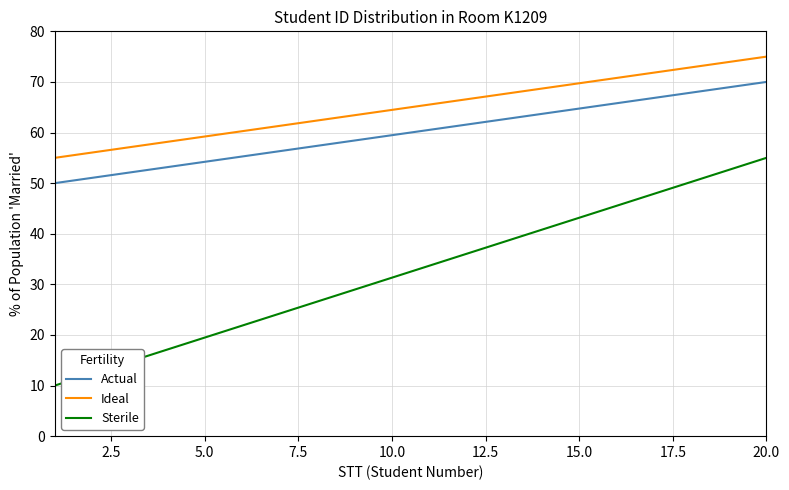

Rank the series by their average value, from lowest to highest.

Sterile, Actual, Ideal